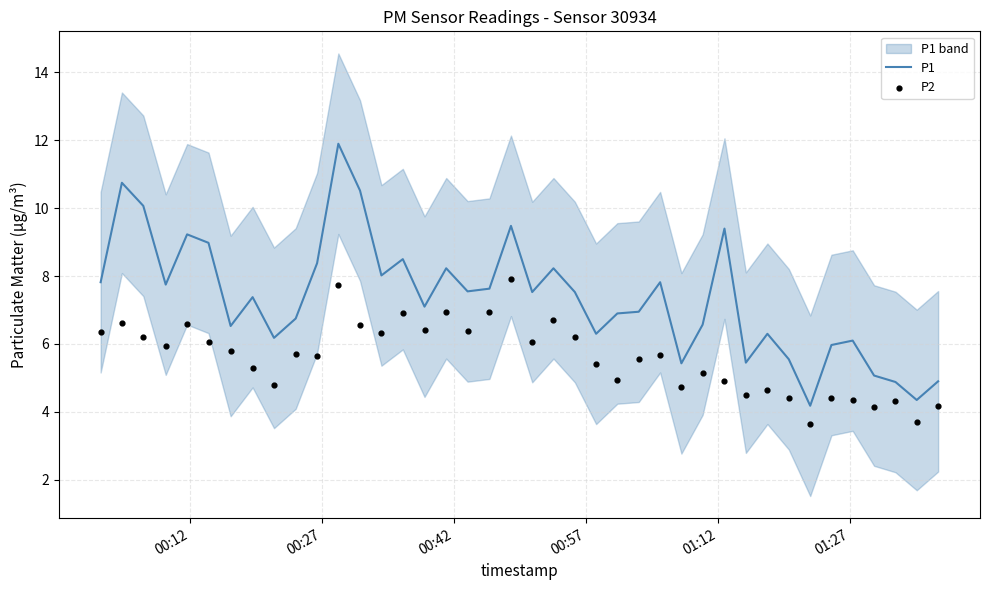

What is the maximum value for P1?

11.9